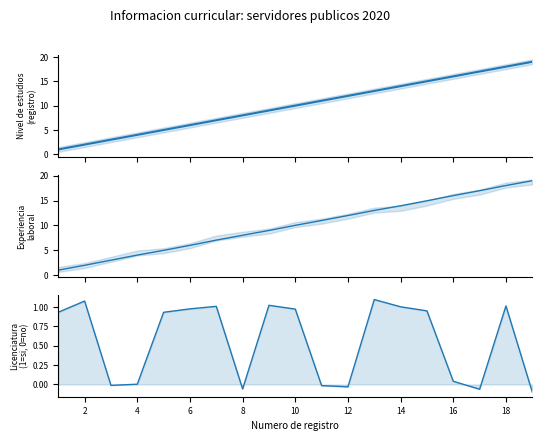

Is the value of Experiencia laboral at 6 greater than the value of Nivel maximo de estudios at 16?

No